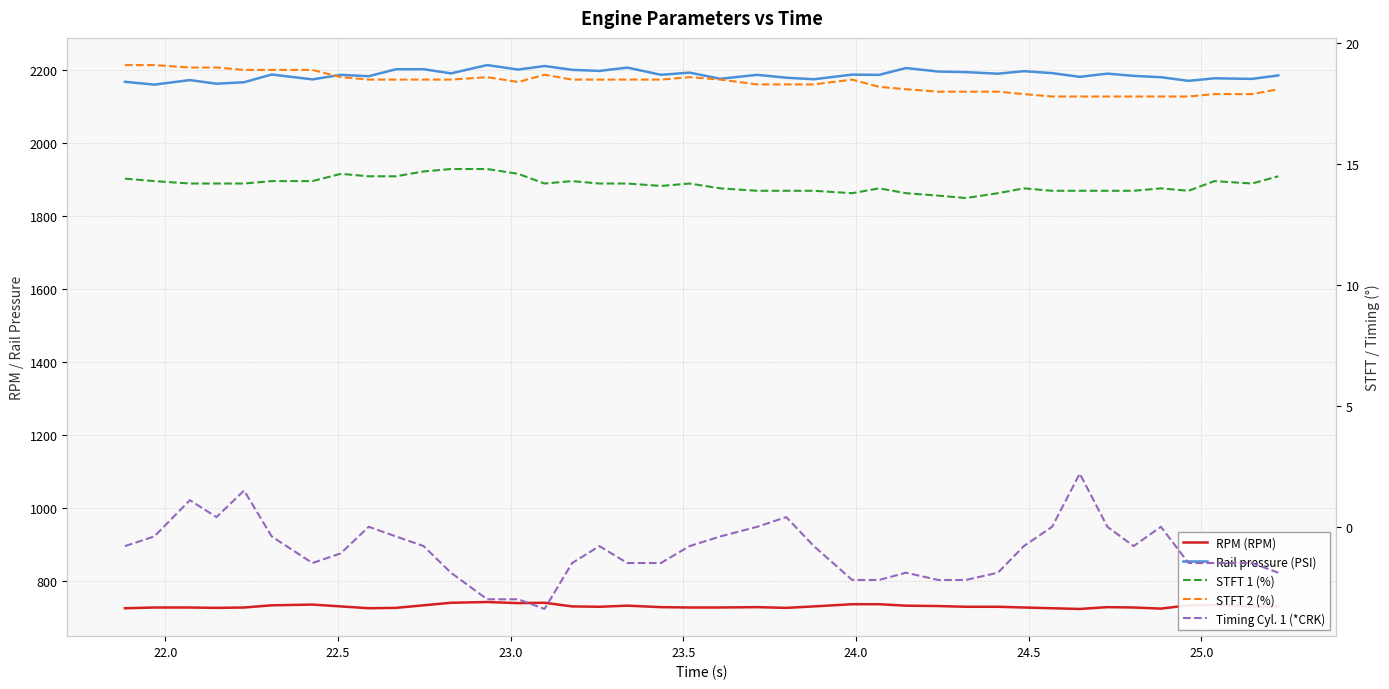

True or false: Timing Cyl. 1 (*CRK) and STFT 2 (%) intersect in this chart.

False